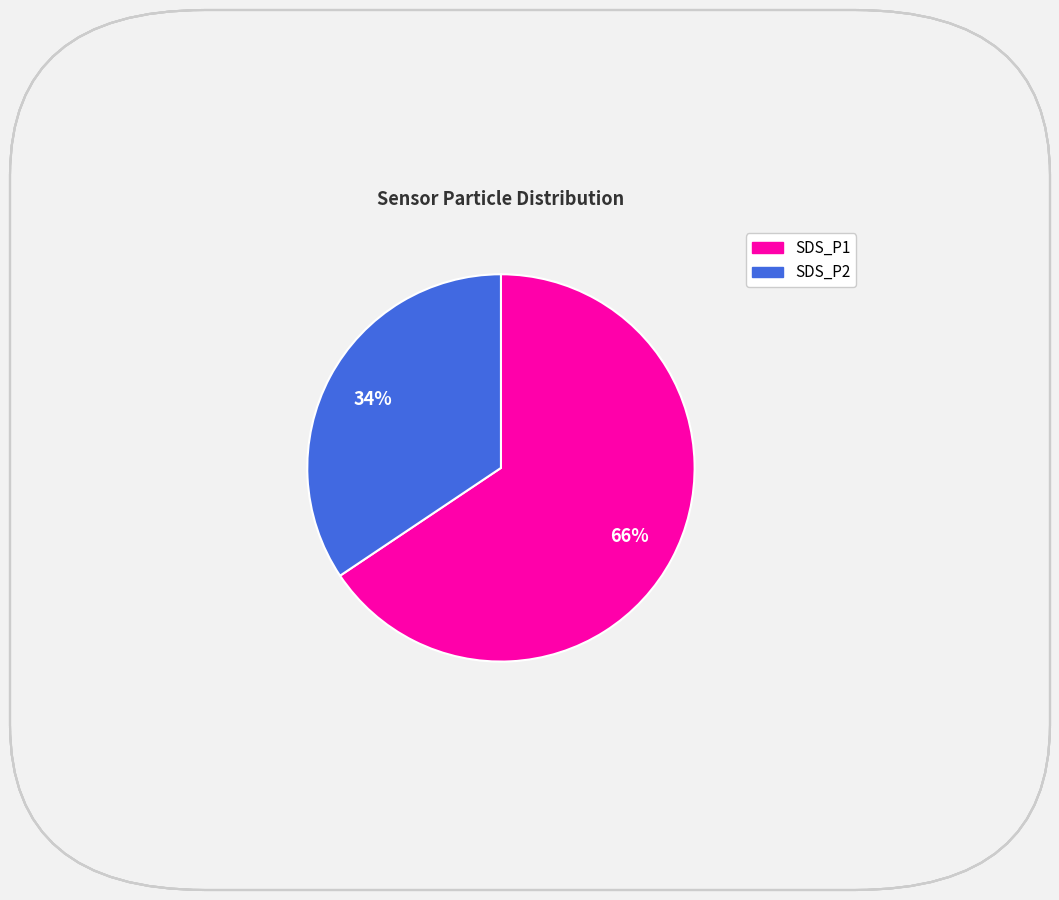

Which has a higher value, SDS_P2 or SDS_P1?

SDS_P1